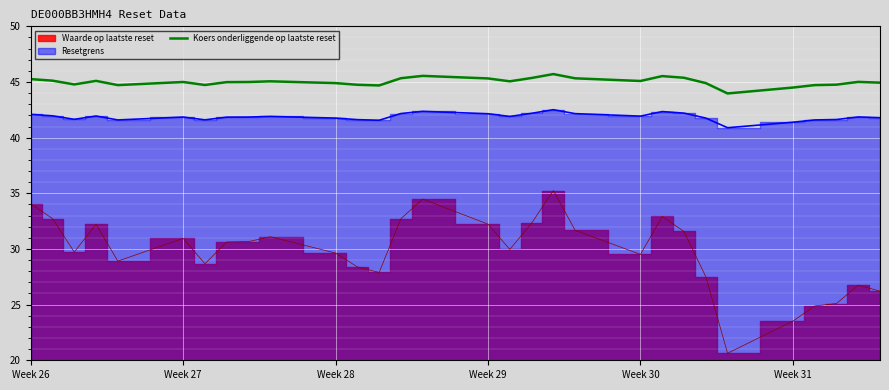

What is the highest value of the Koers onderliggende op laatste reset series?

45.7